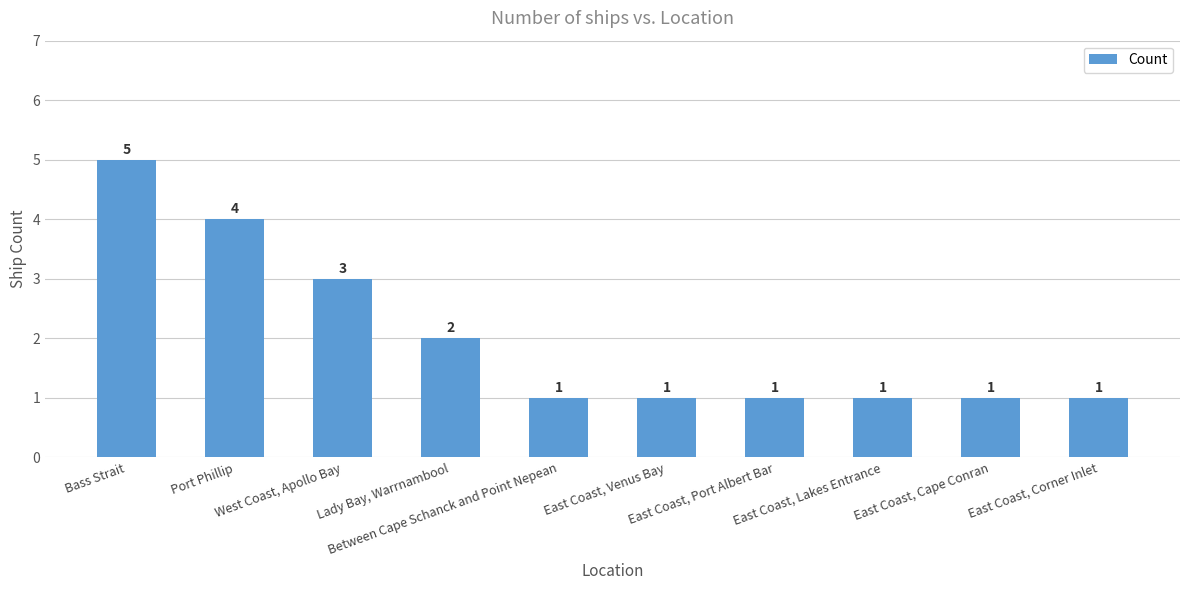

What is the sum of all values?

20